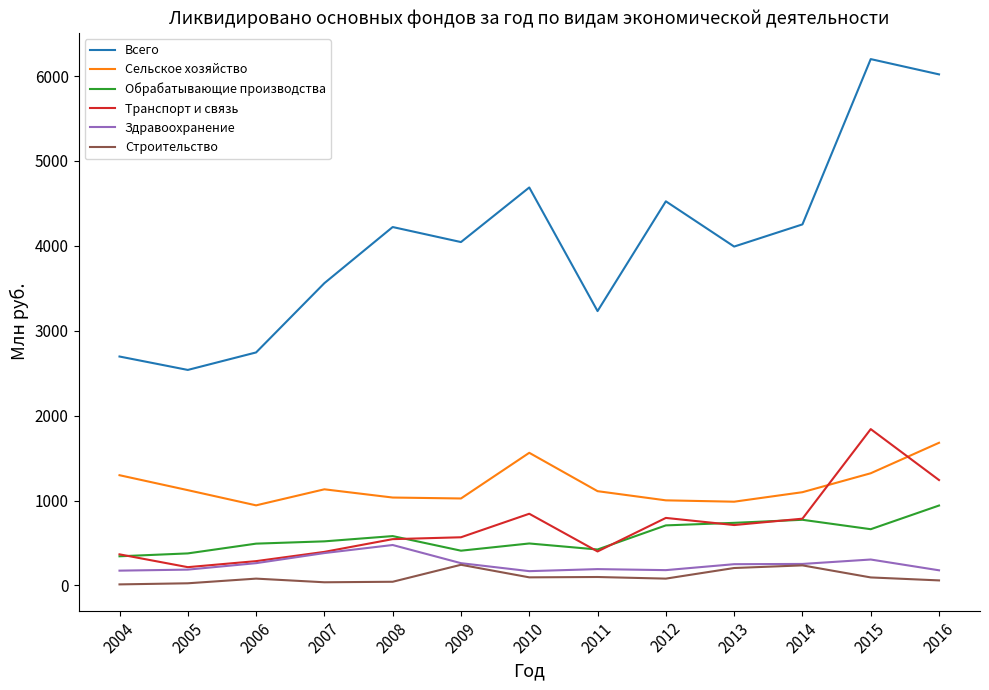

Which category has the highest value in the Всего series?

2015